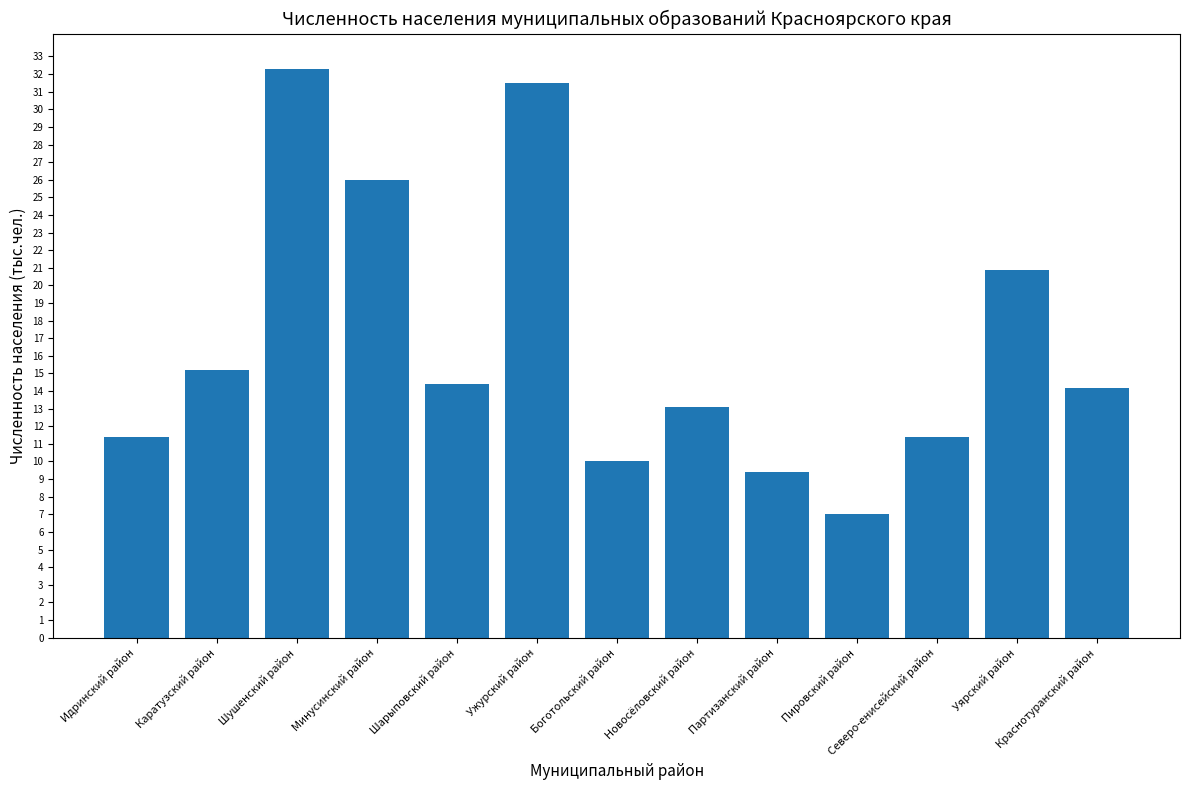

Which category has the highest value across all series?

Шушенский район